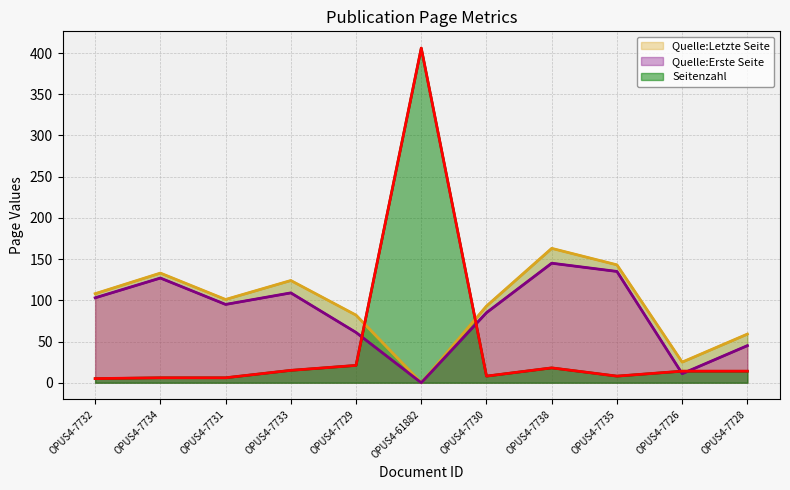

Is the value of Quelle:Erste Seite at OPUS4-7728 greater than the value of Seitenzahl at OPUS4-7728?

Yes